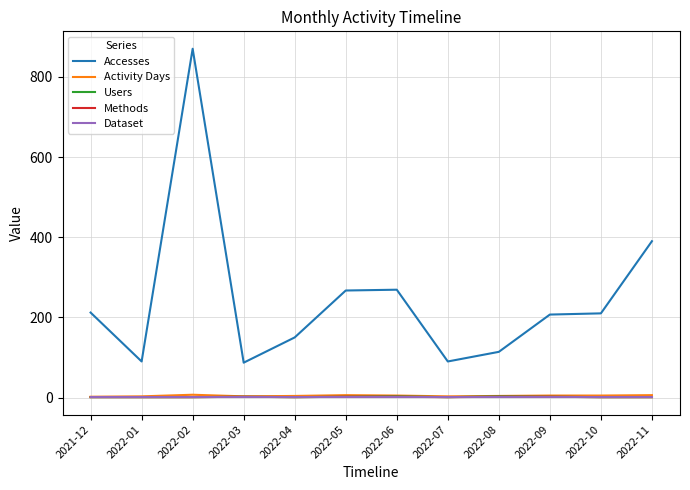

At which label is Accesses closest to 478?

2022-11